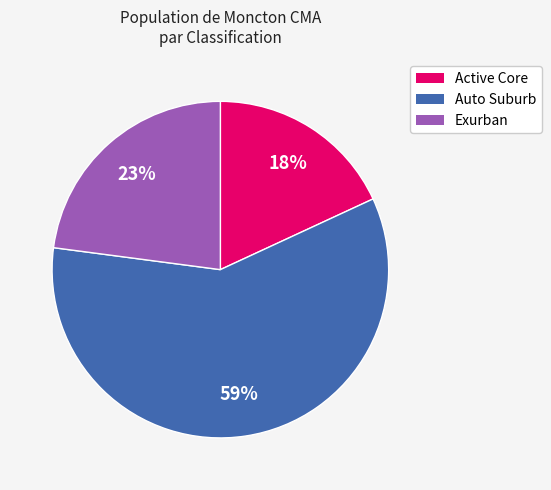

To the nearest percent, what portion does Auto Suburb represent?

59%